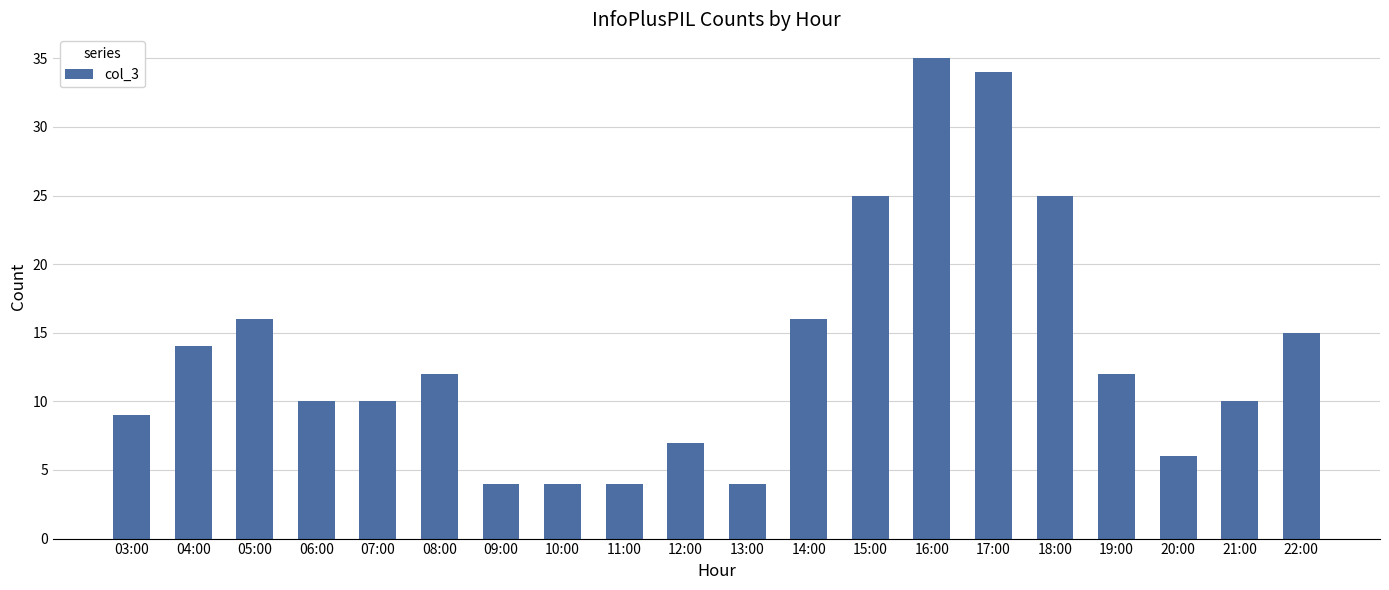

At which category does the chart reach its peak across all series?

16:00